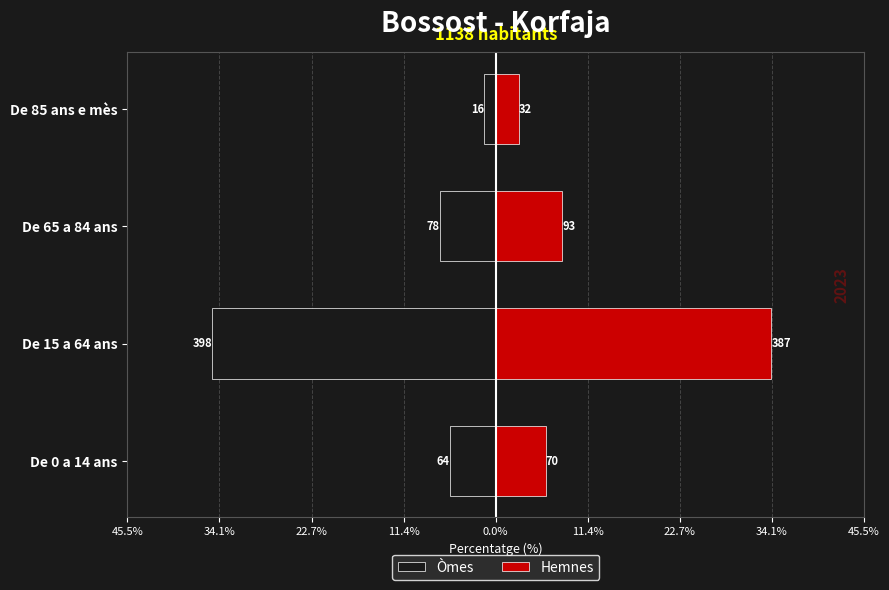

List the series in order of their overall mean, highest first.

Hemnes, Òmes